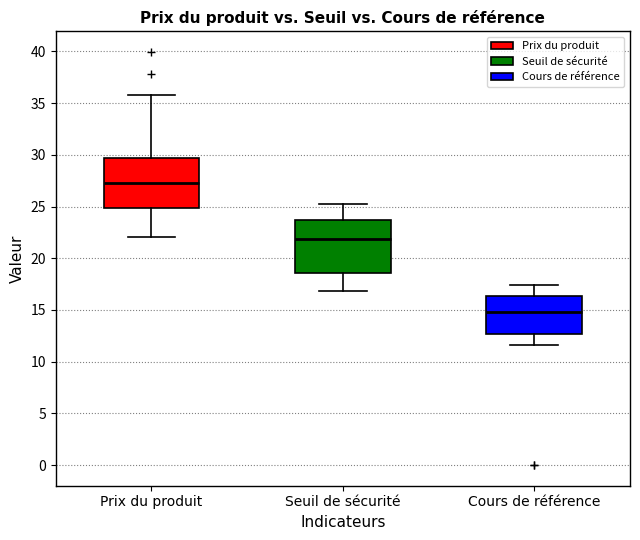

Where does the upper whisker of the box for Cours de référence end on the y-axis? The values are not printed on the chart, so give them approximately, as read against the axis.

17.5